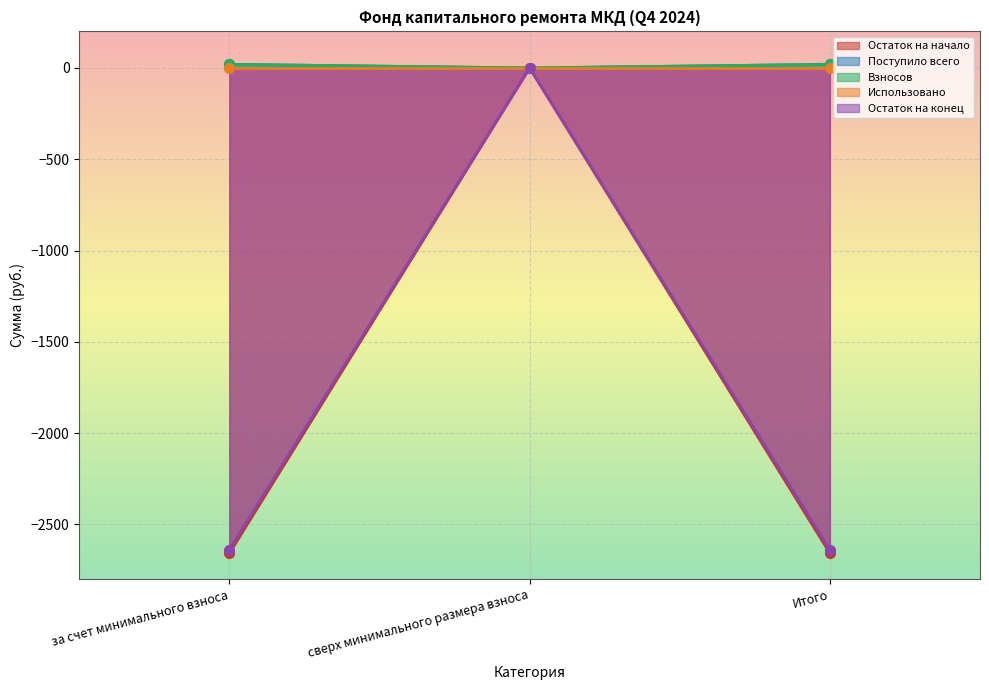

Which series has the largest total across all categories?

Взносов